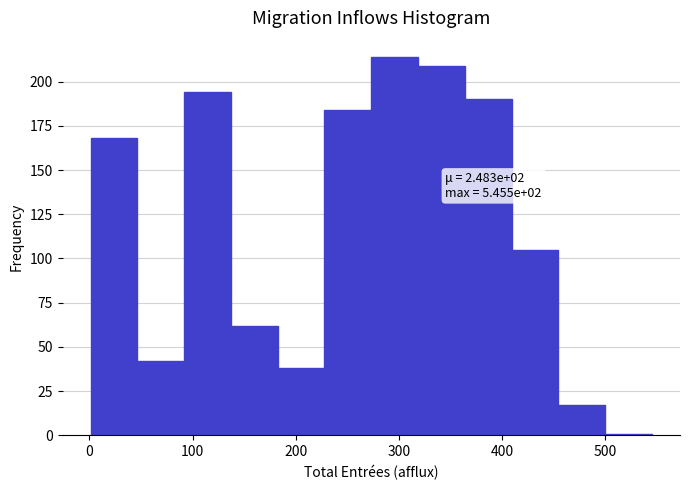

Which range on the x-axis has the tallest bar?

270 to 320